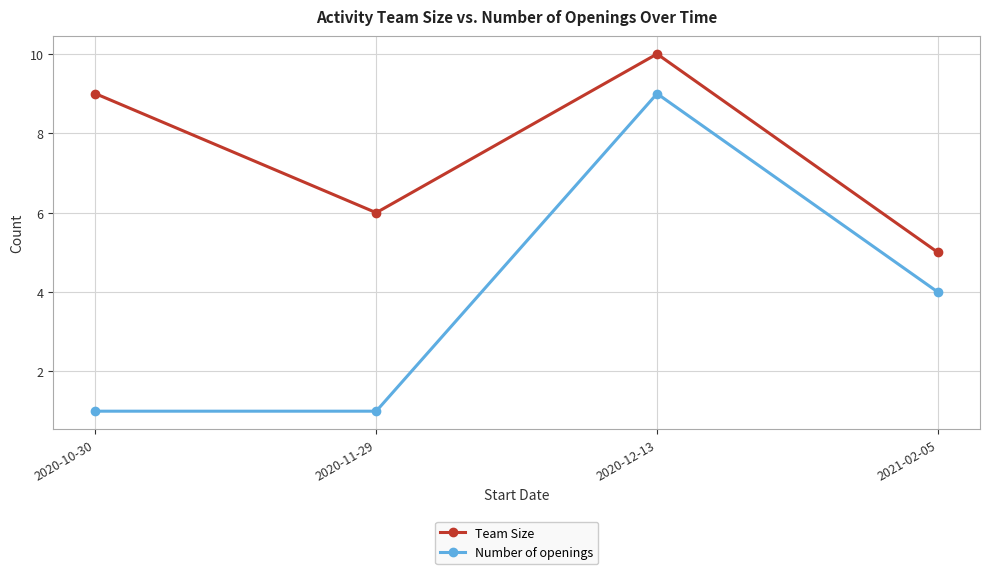

The Number of openings series shows 0 at 2020-10-30. True or false?

False